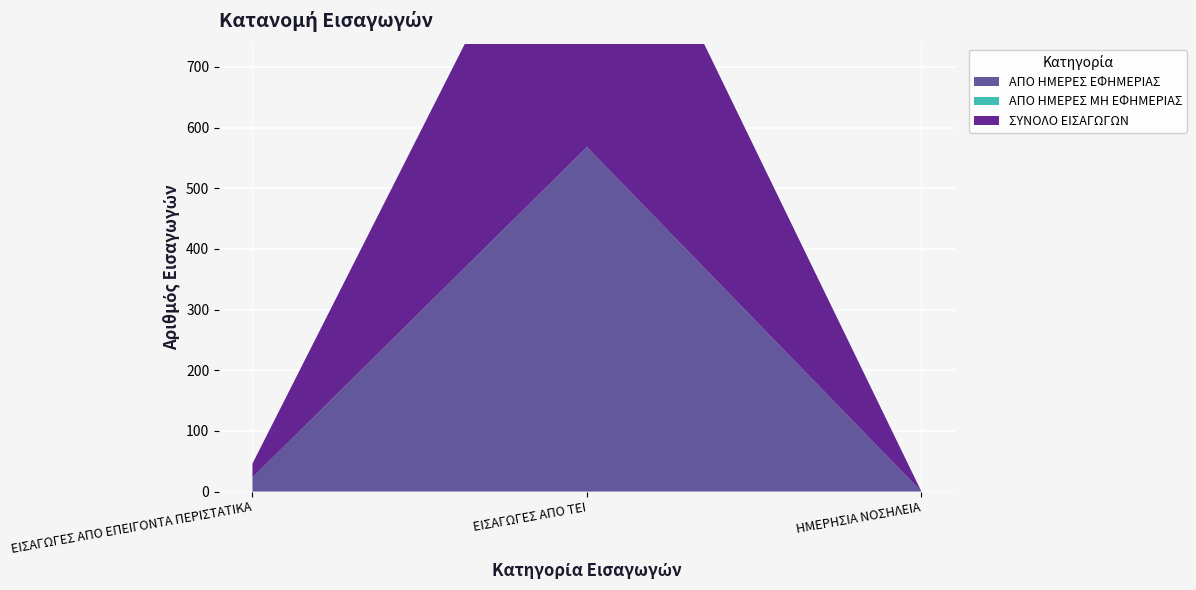

Reading left to right, what are all the values shown in this chart?

ΣΥΝΟΛΟ ΕΙΣΑΓΩΓΩΝ: 23	568	0
ΑΠΟ ΗΜΕΡΕΣ ΕΦΗΜΕΡΙΑΣ: 23	568	0
ΑΠΟ ΗΜΕΡΕΣ ΜΗ ΕΦΗΜΕΡΙΑΣ: 0	0	0